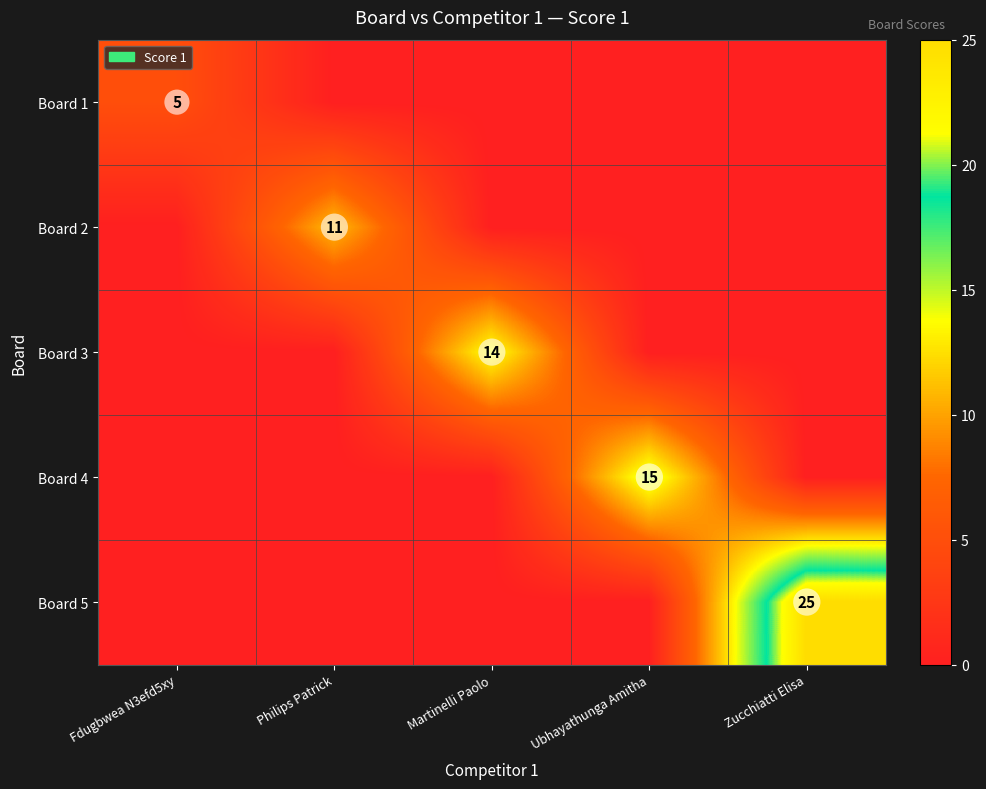

At which category does the chart reach its minimum across all series?

Philips Patrick